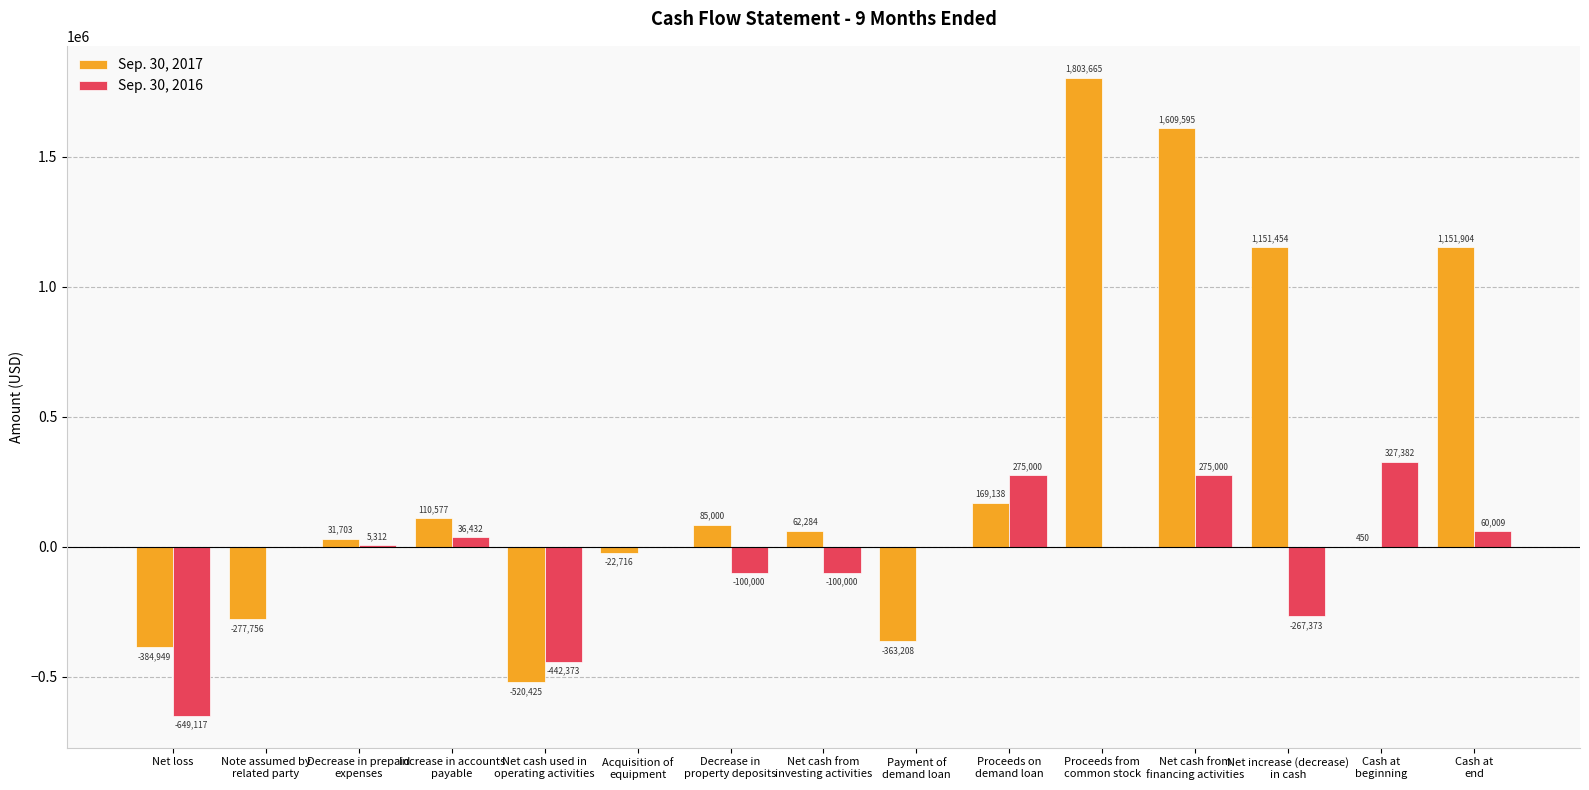

What is the highest value of the Sep. 30, 2017 series?

1803665